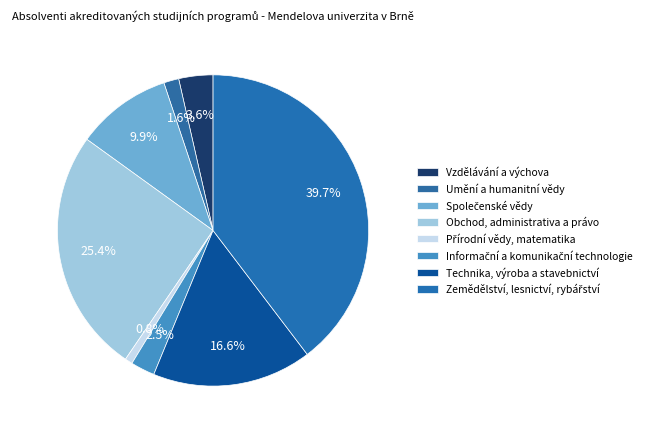

What is the smallest slice in the pie chart?

Přírodní vědy, matematika